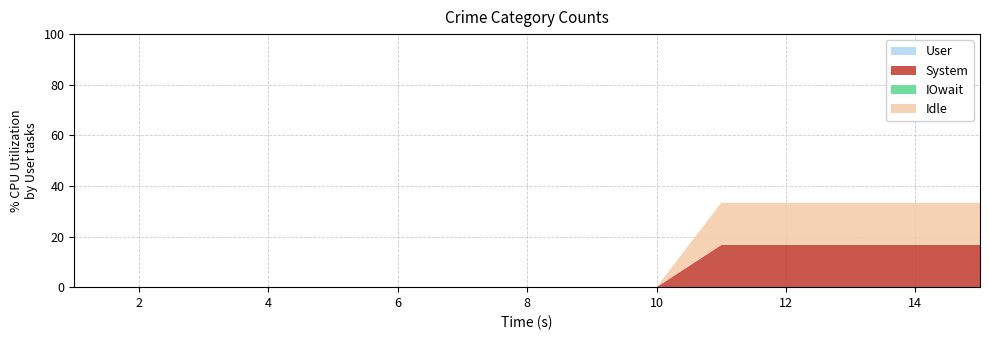

Where is User nearest to the value 0?

1